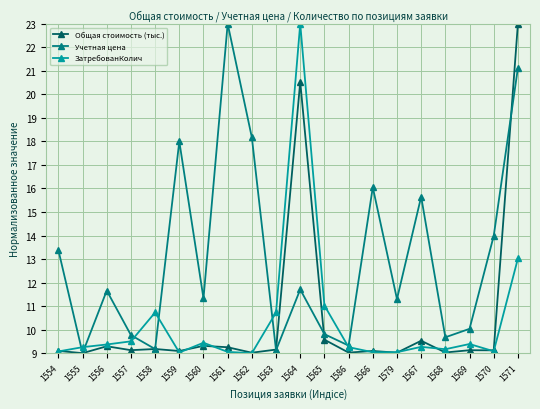

Is this an area chart (filled region under the line)?

No